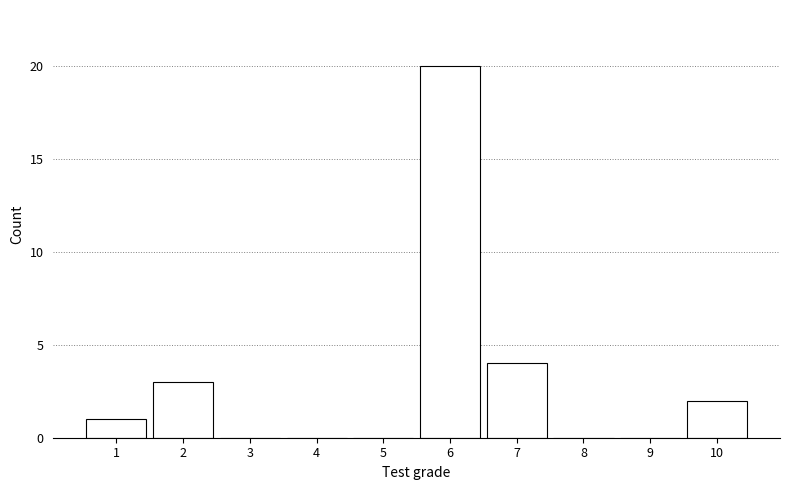

Reading left to right, transcribe all the data shown in this chart.

1=1	2=3	3=0	4=0	5=0	6=20	7=4	8=0	9=0	10=2